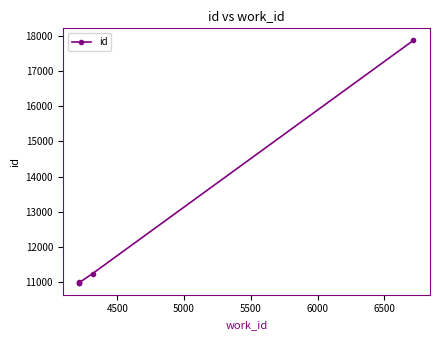

What is the average value?

12421